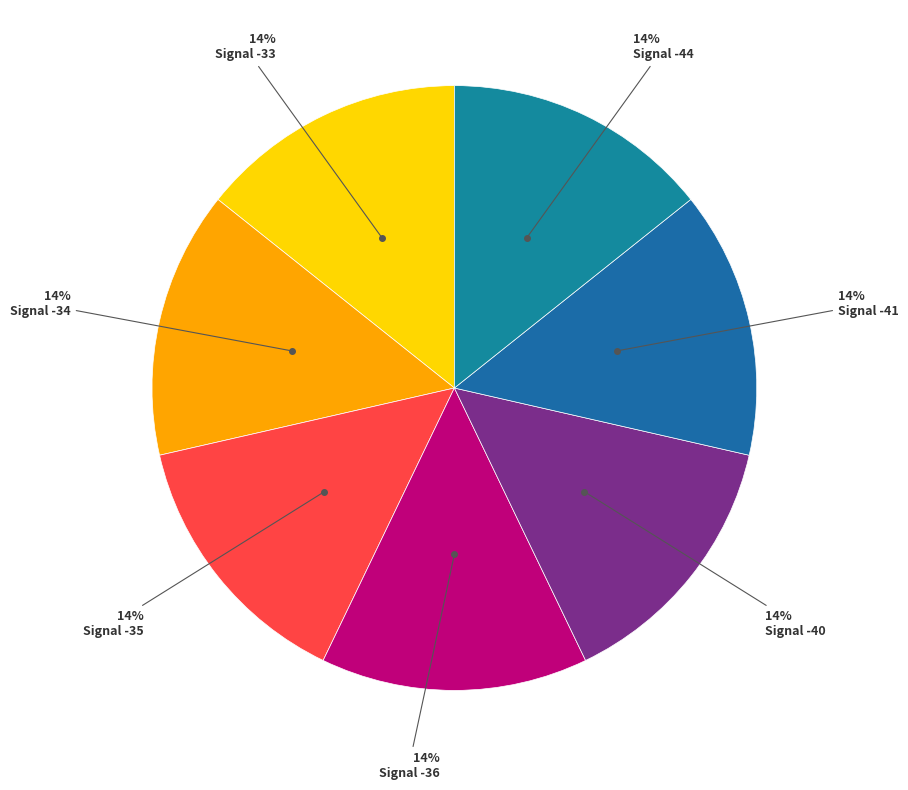

Count the number of slices in the pie.

7